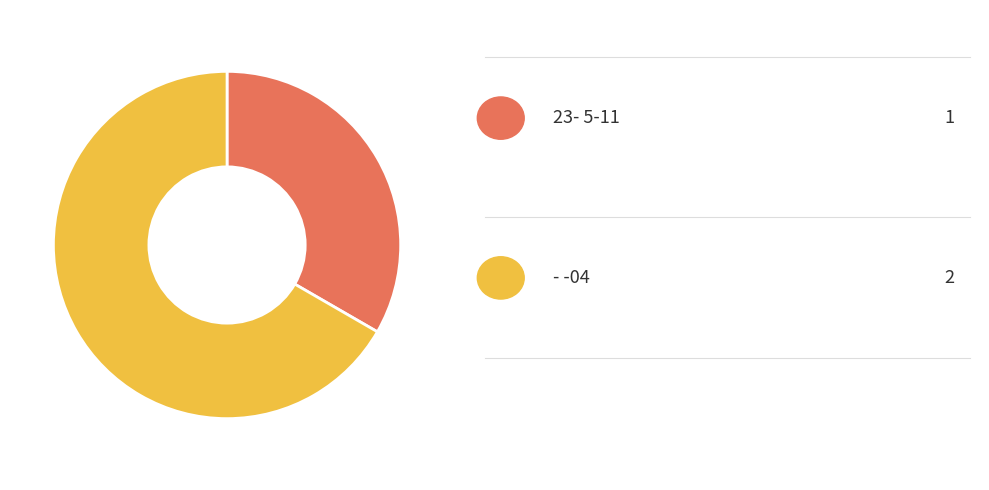

Is there any slice that represents more than half of the pie?

Yes